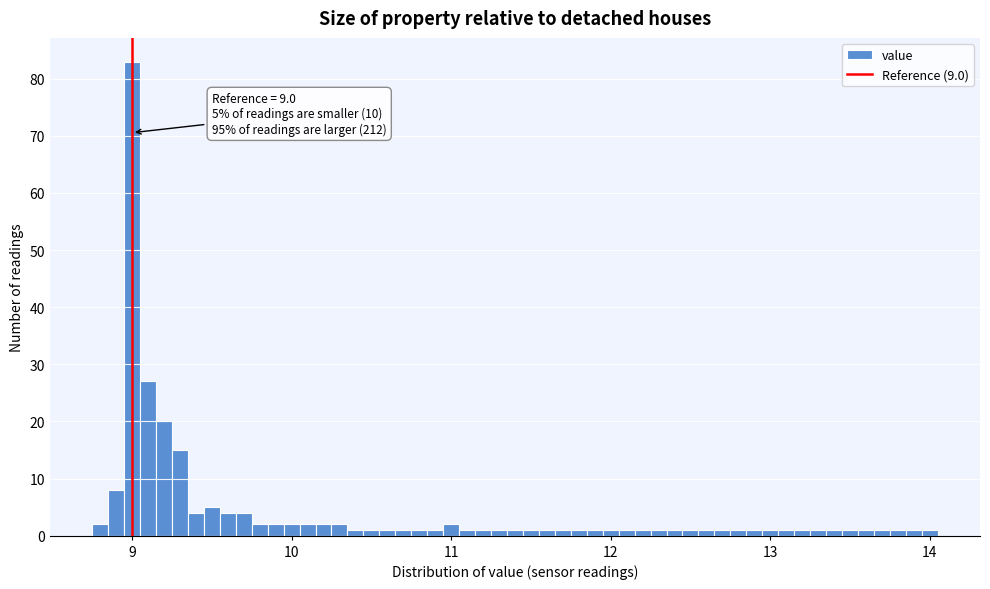

Read against the x-axis, roughly where is the centre of the tallest bar?

9.0